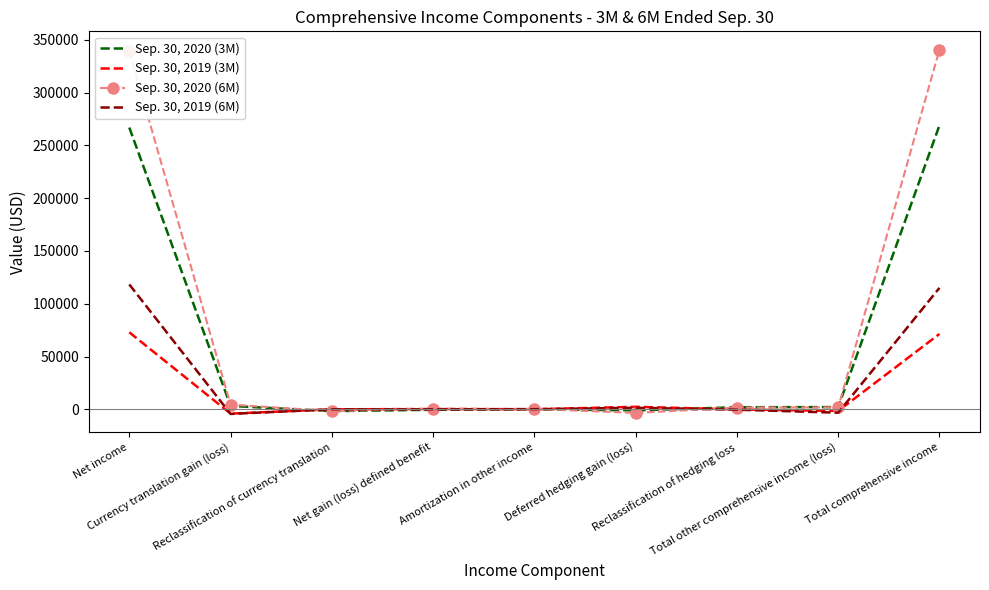

List the series in order of their overall mean, highest first.

Sep. 30, 2020 (6M), Sep. 30, 2020 (3M), Sep. 30, 2019 (6M), Sep. 30, 2019 (3M)